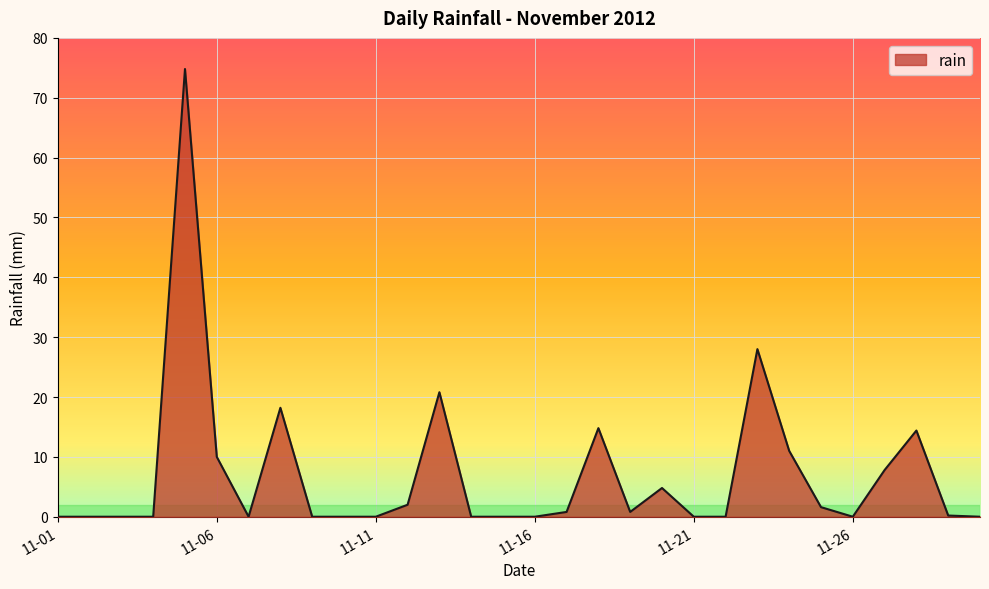

What is the greatest value displayed?

74.8